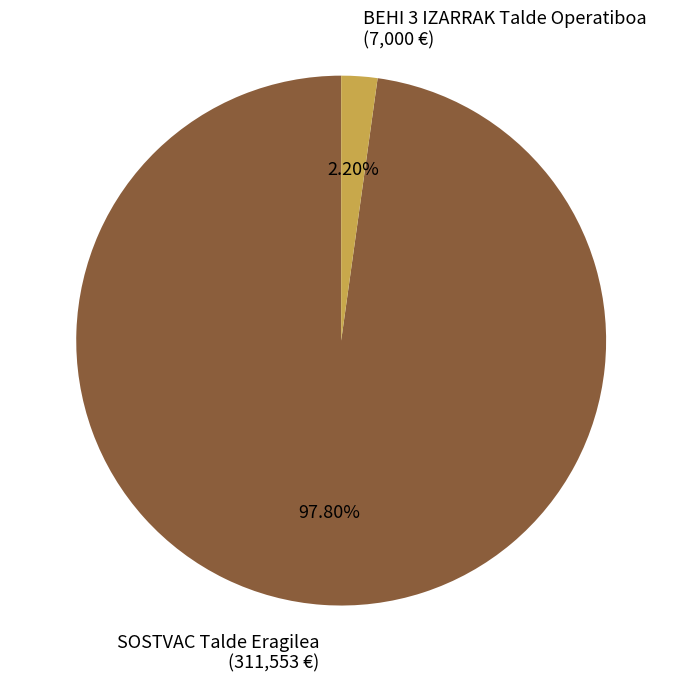

Which category has the biggest portion of the pie?

SOSTVAC Talde Eragilea